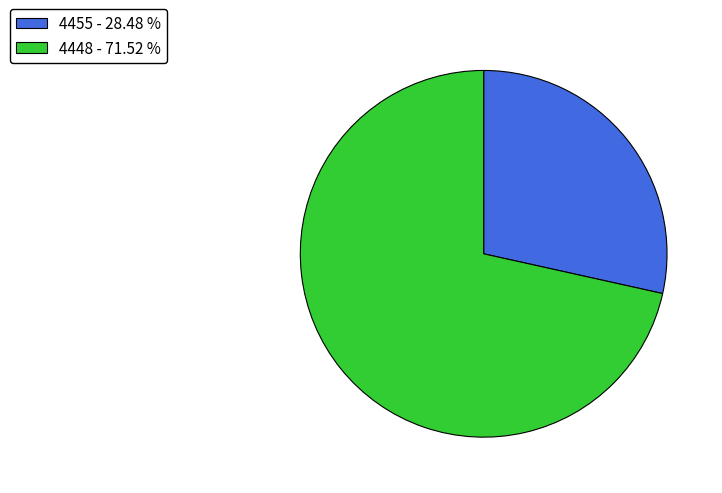

Rank the categories by value from lowest to highest.

4455, 4448